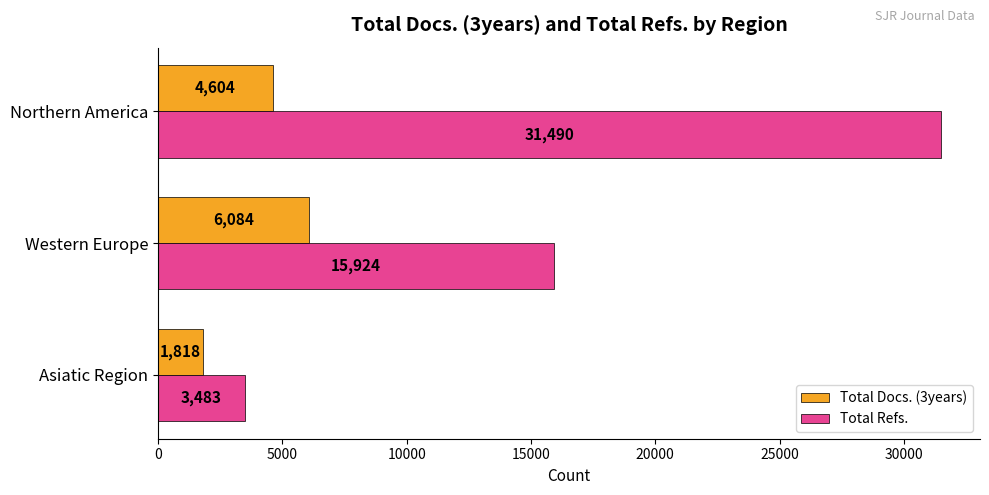

True or false: Total Docs. (3years) has a value of 3106 at Northern America.

False